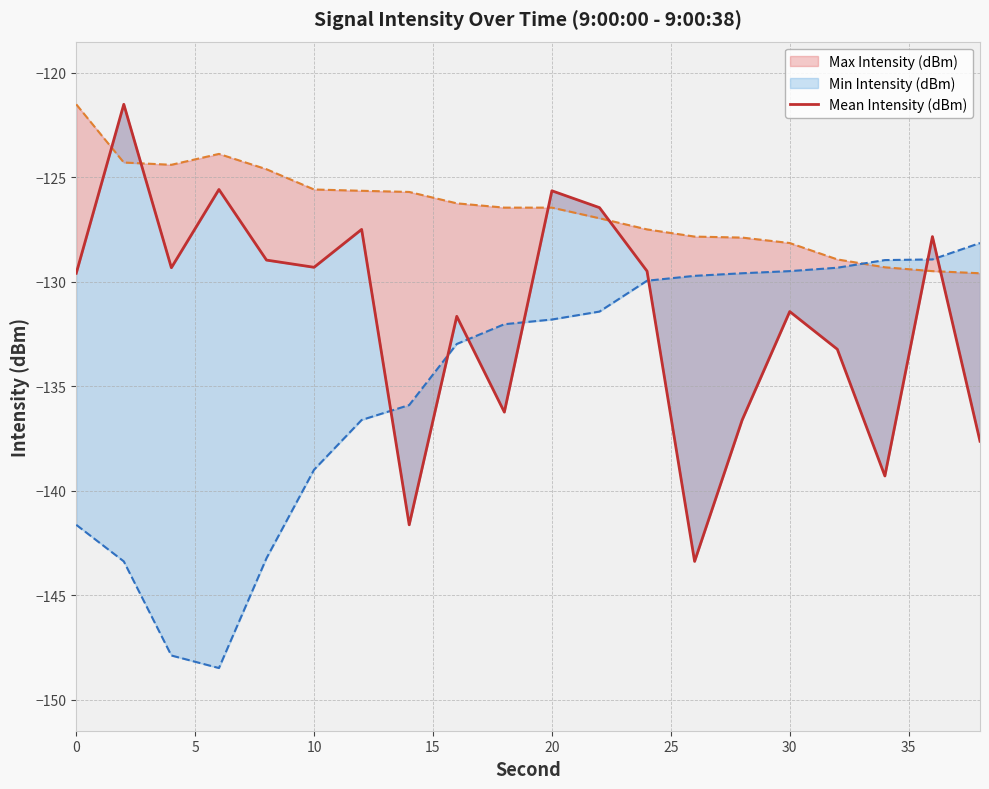

What is the difference between the maximum and minimum values?

21.9